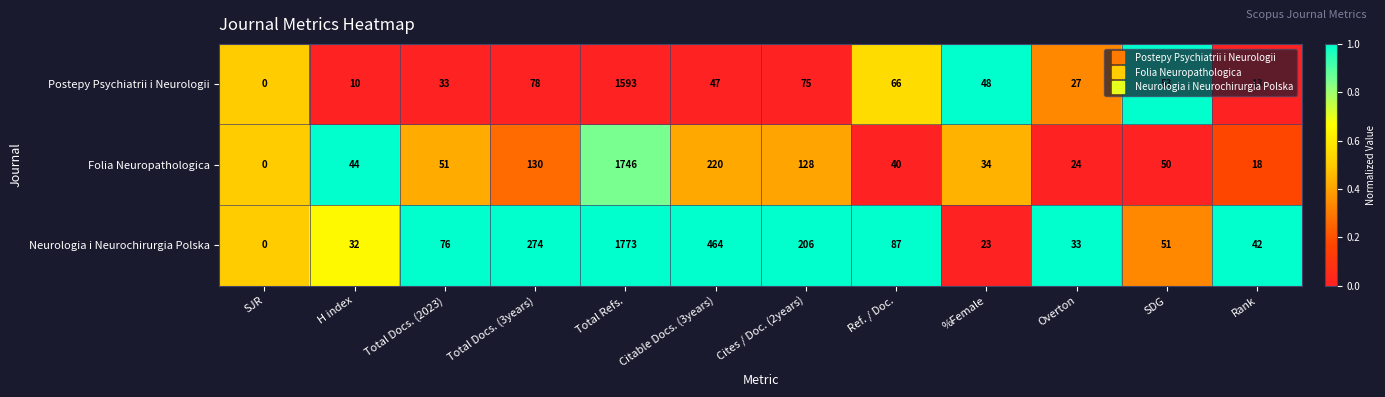

What is the greatest value displayed?

1773